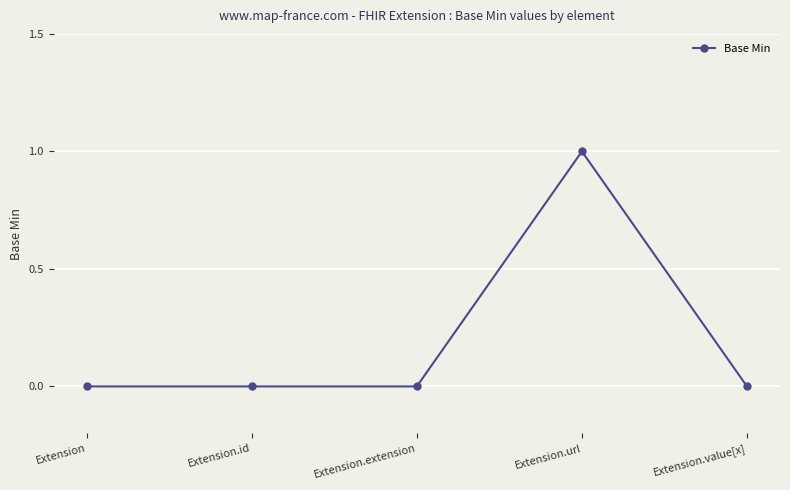

Reading right to left, list all the values displayed in this chart.

Extension.value[x]=0	Extension.url=1	Extension.extension=0	Extension.id=0	Extension=0